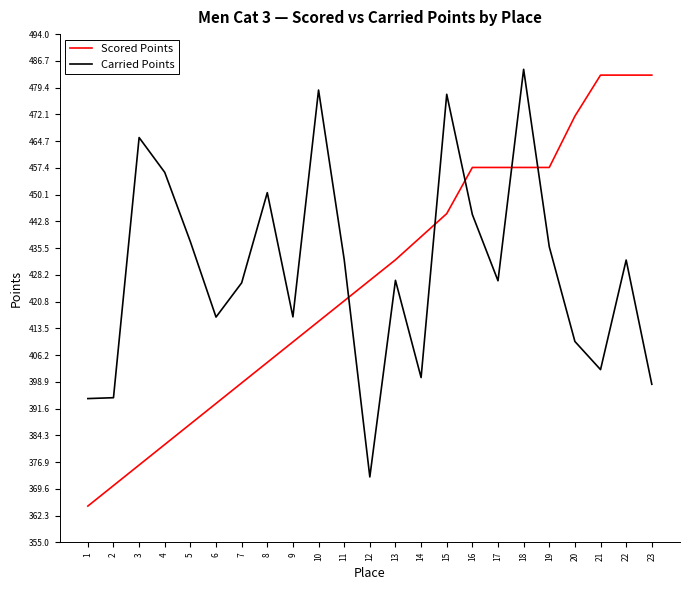

True or false: Carried Points and Scored Points intersect in this chart.

True